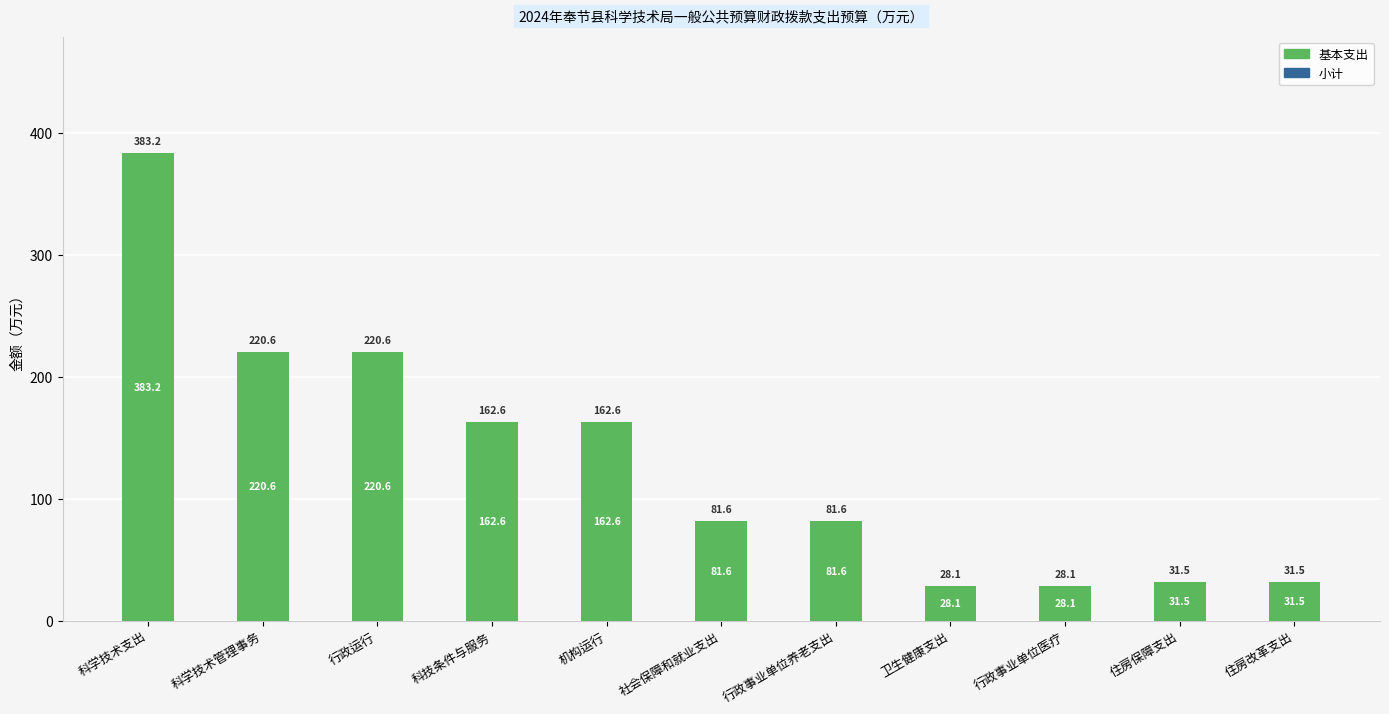

What is the maximum value shown in the chart?

383.2